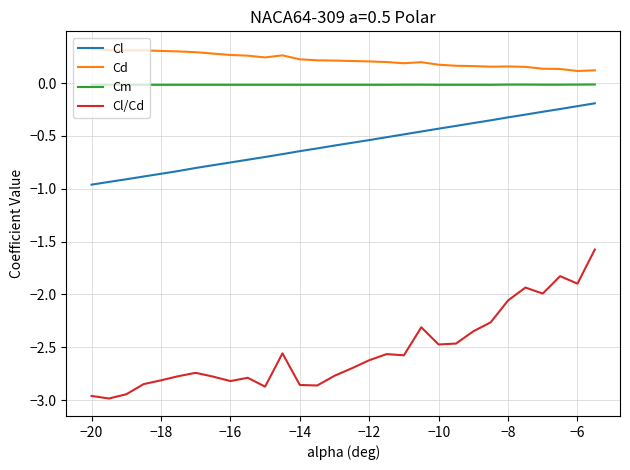

Does the chart have visible grid lines?

Yes